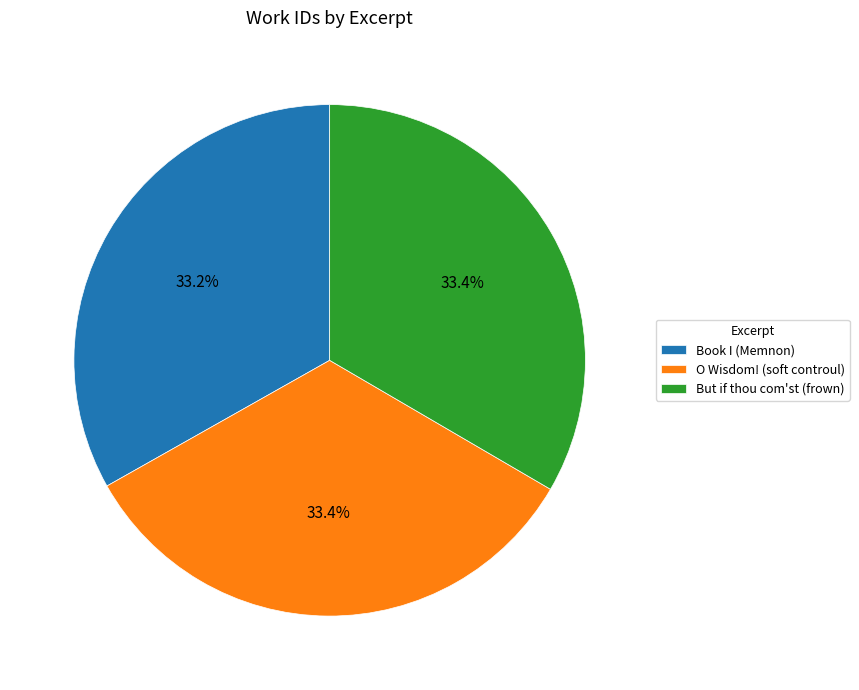

What is the ratio of the value at But if thou com'st (frown) to the value at O Wisdom! (soft controul)?

1.0